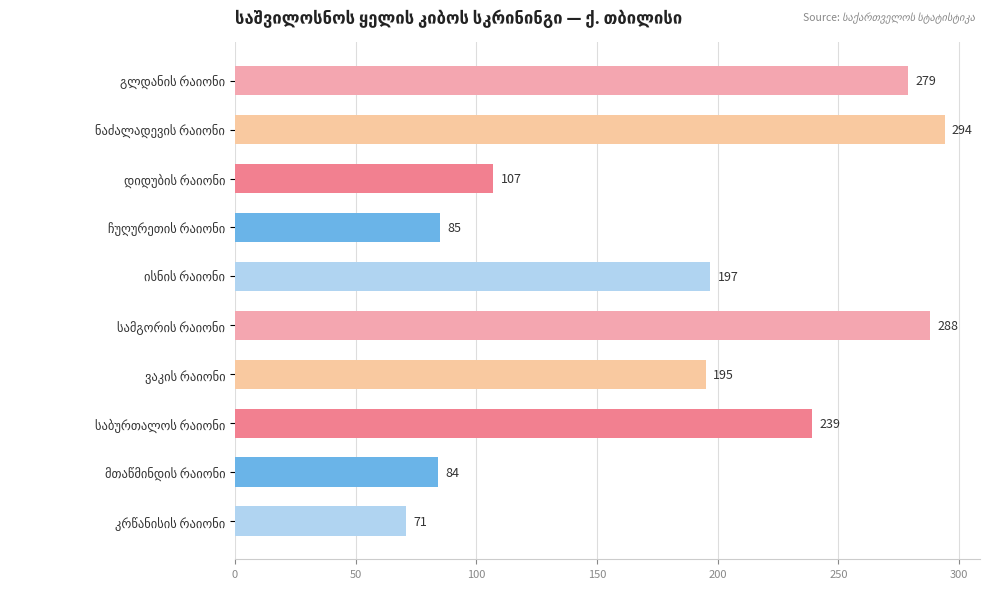

What is the minimum value shown in the chart?

71